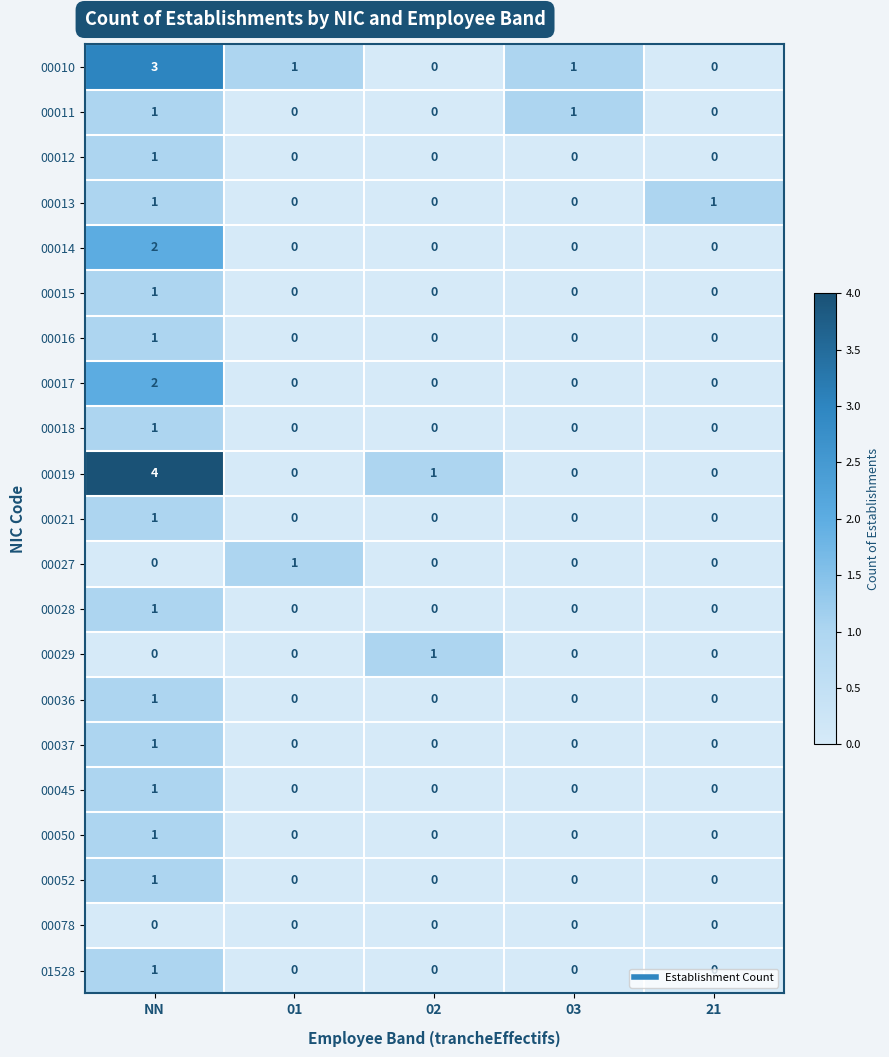

Which series has the largest range (max minus min)?

00019